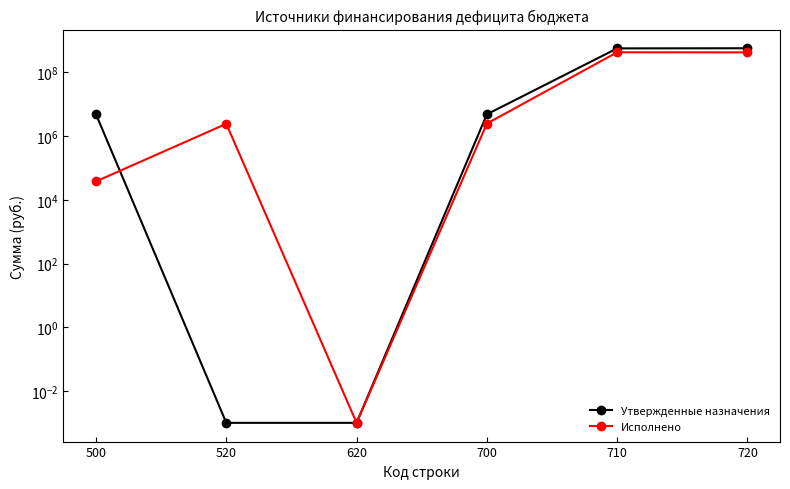

What is the sum of all Исполнено values?

853859253.8